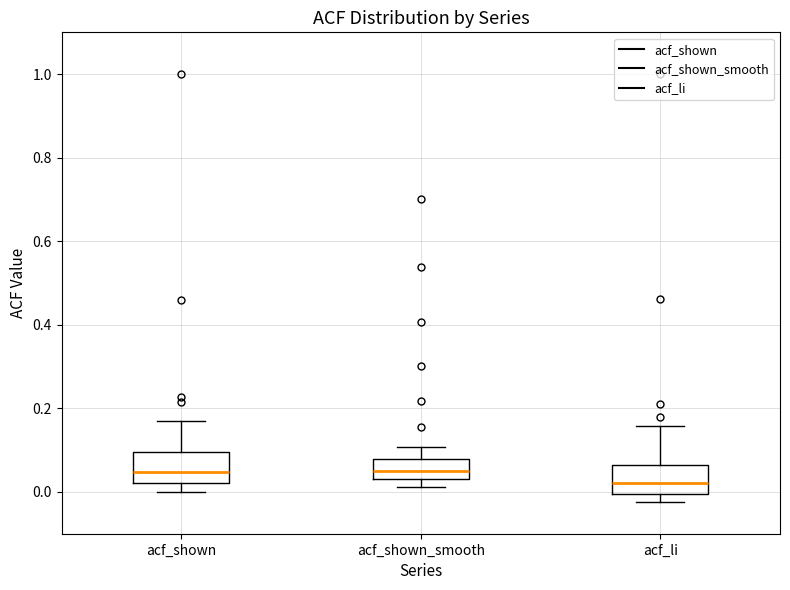

Reading left to right, transcribe this box plot: for each box, give where its median line is, the range the box spans, and where its two whiskers end, as read against the y-axis. The values are not printed on the chart, so give them approximately, as read against the axis.

acf_shown: median 0.04, box 0.02 to 0.10, whiskers 0.00 to 0.16
acf_shown_smooth: median 0.06, box 0.04 to 0.08, whiskers 0.02 to 0.10
acf_li: median 0.02, box 0.00 to 0.06, whiskers -0.02 to 0.16